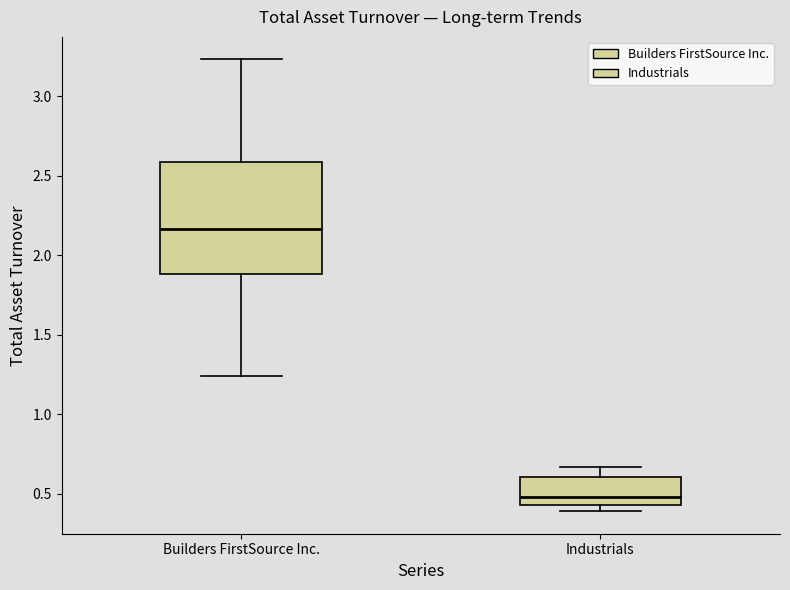

Comparing the boxes themselves (not the whiskers), which one is the tallest?

Builders FirstSource Inc.